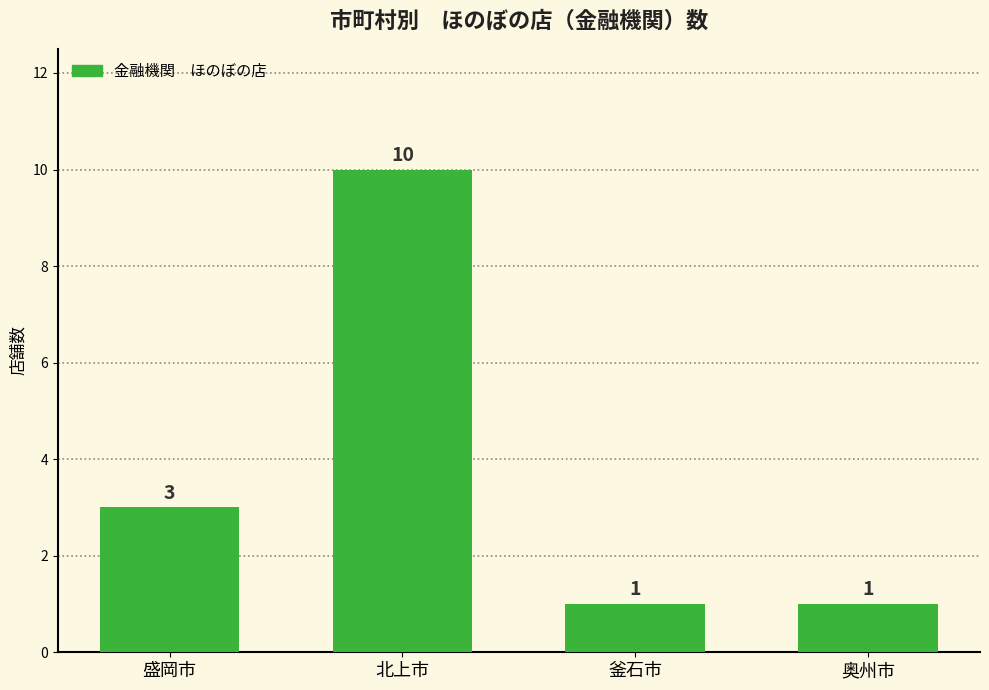

What position from the left is 奥州市?

4